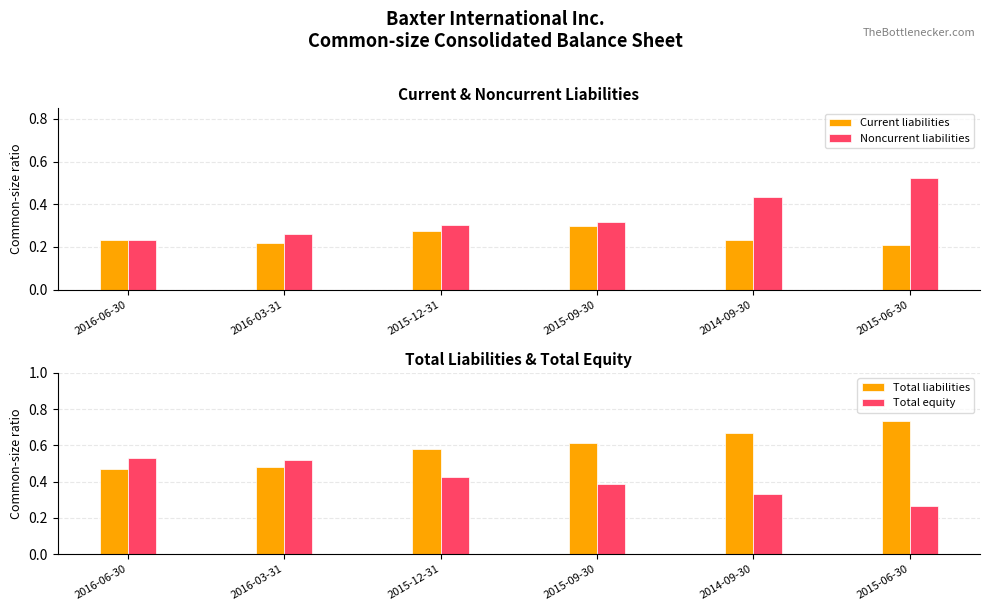

Does the chart contain any negative values?

No